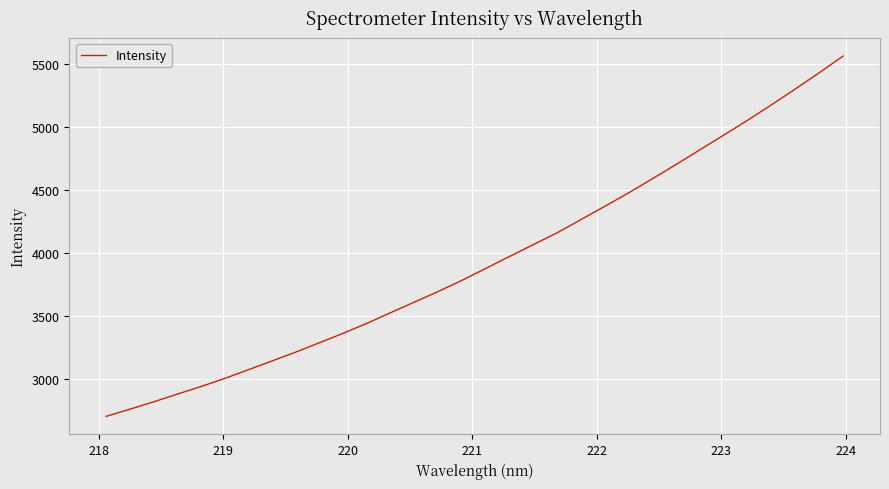

True or false: there are more than 1 points higher than both neighbors.

False